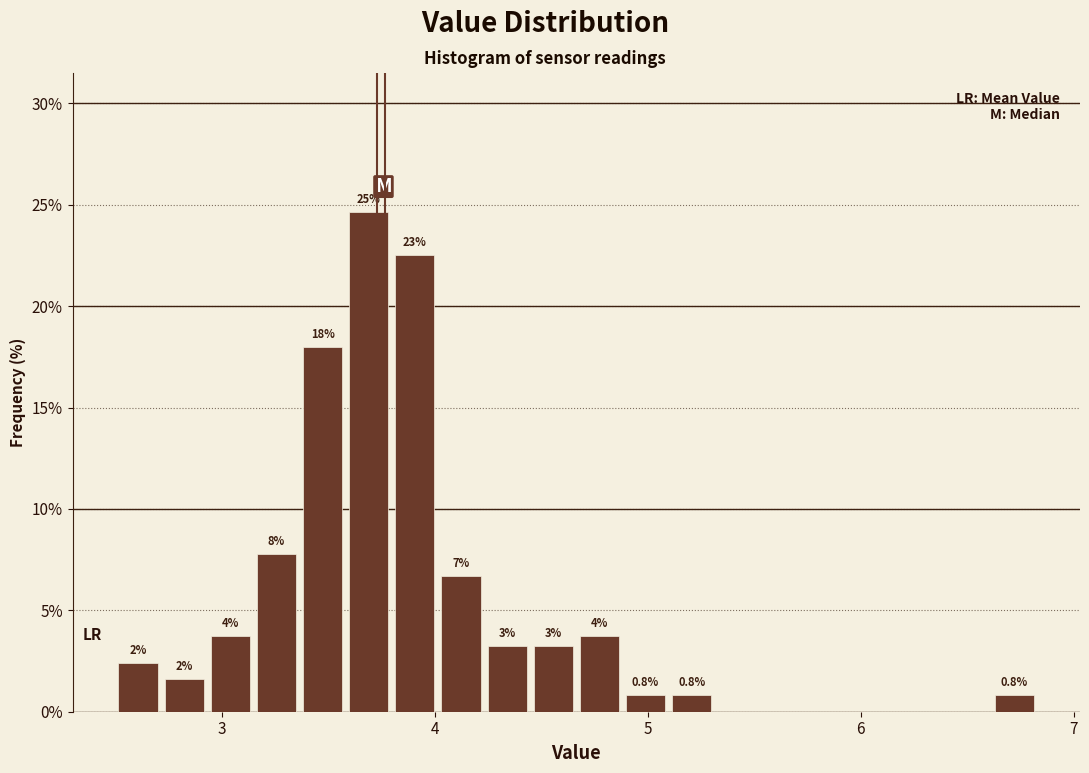

Read against the x-axis, roughly where is the centre of the tallest bar?

3.7